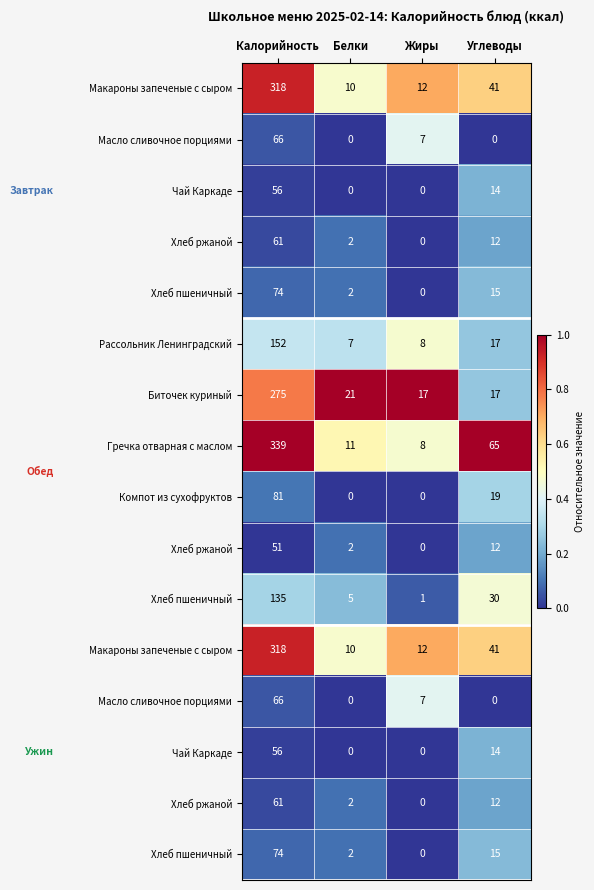

Count the number of categories in the chart.

4